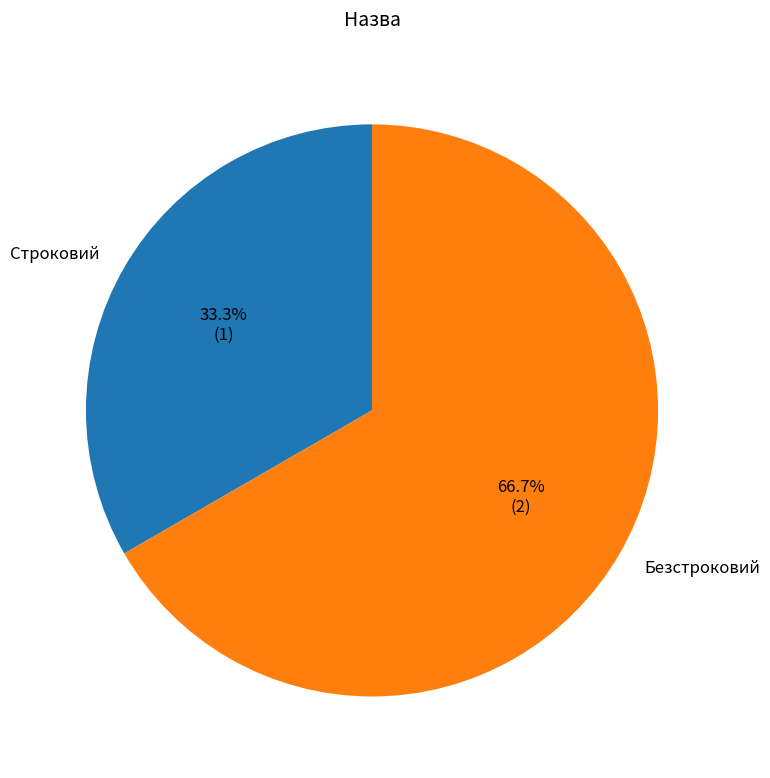

Rank the categories by value from lowest to highest.

Строковий, Безстроковий